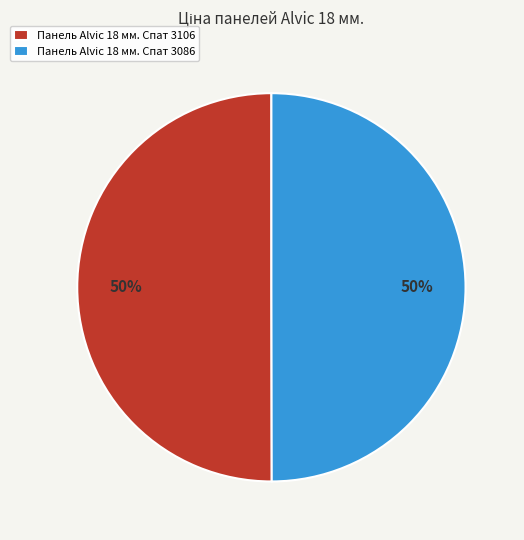

Is it true that Панель Alvic 18 мм. Спат 3086 is 35% of the pie?

False